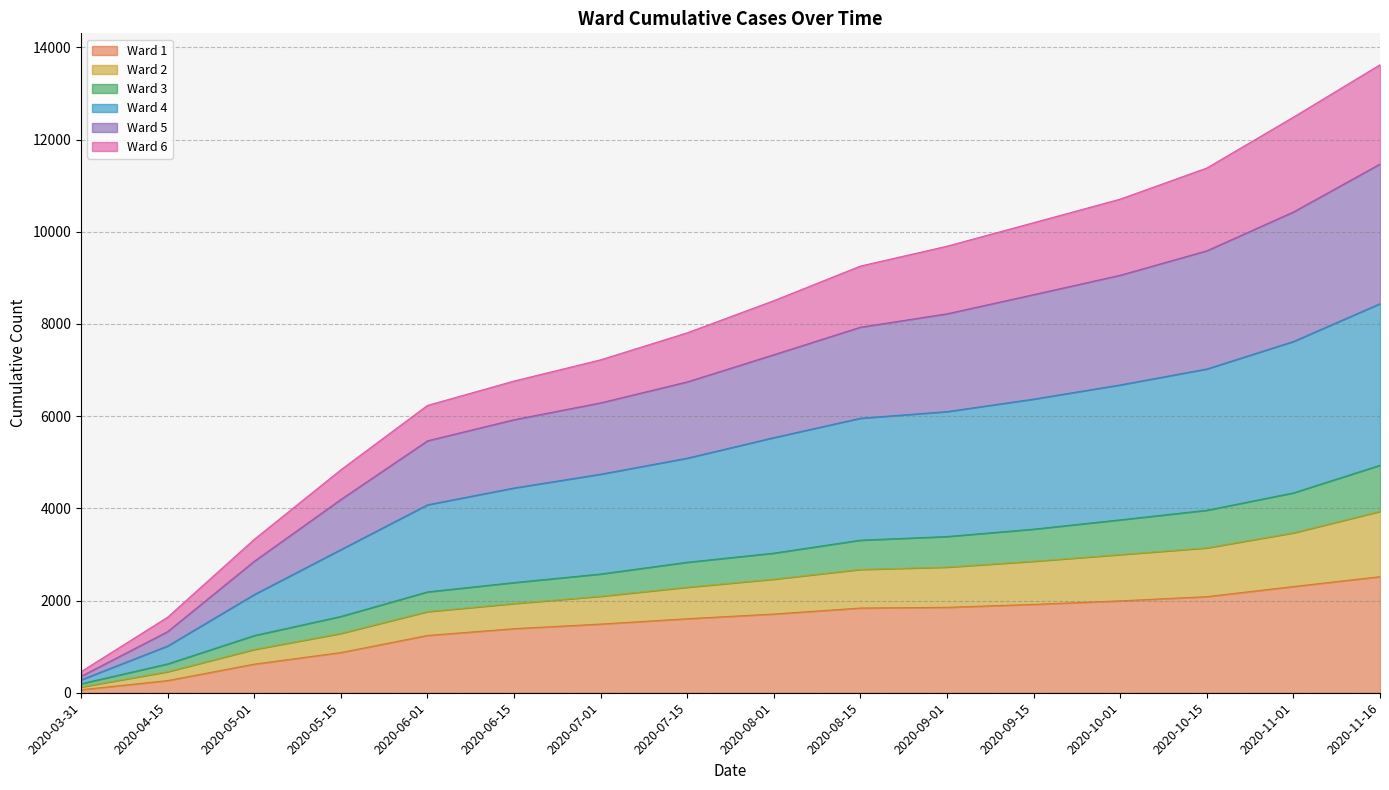

What is the minimum value shown in the chart?

65